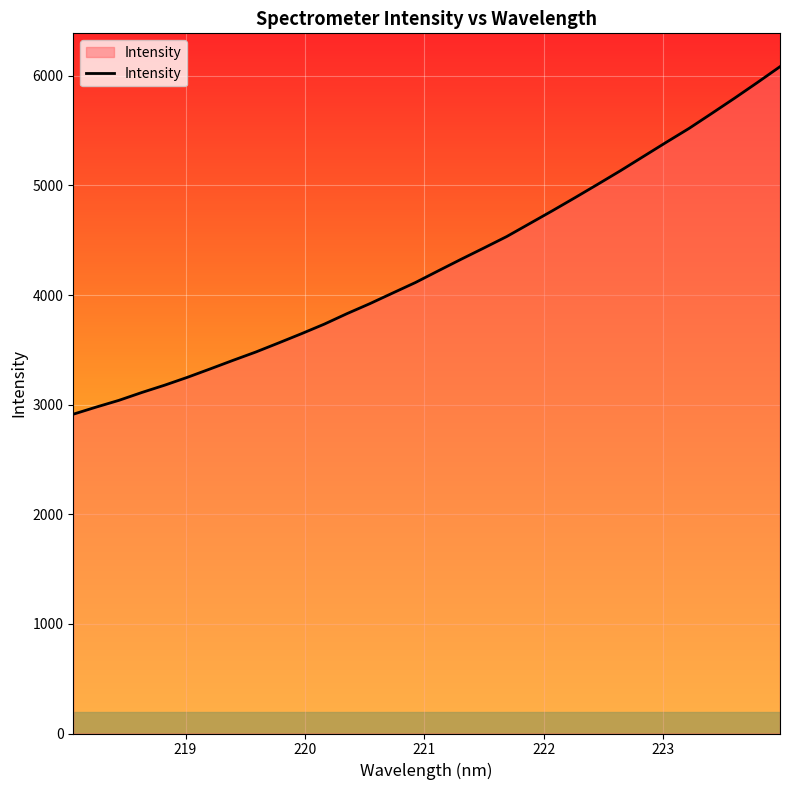

How many categories are shown in the chart?

32